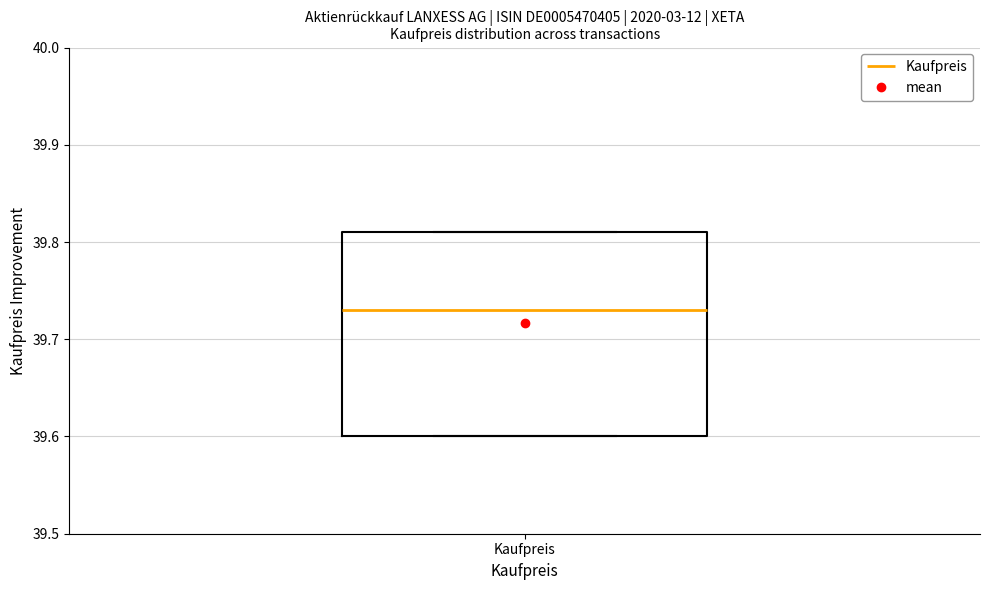

Where is the upper edge of the box for Kaufpreis on the y-axis? The values are not printed on the chart, so give them approximately, as read against the axis.

39.81